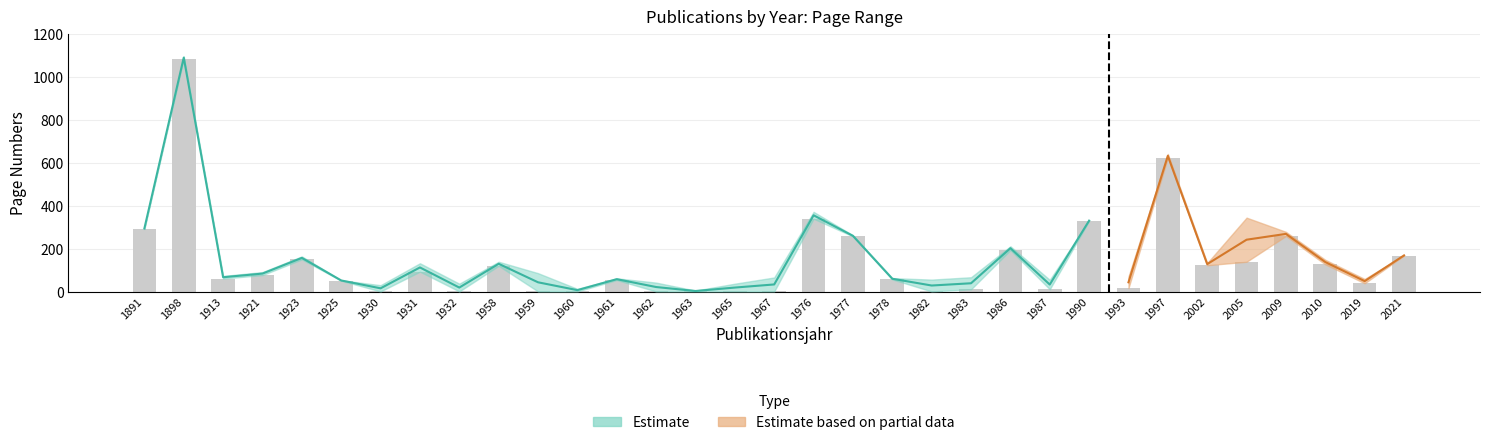

Which label corresponds to the largest value in the chart?

1898